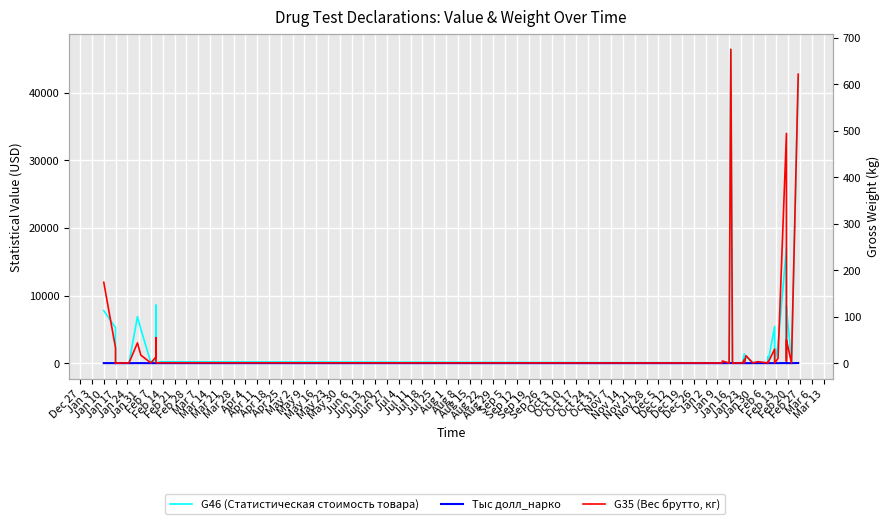

True or false: G46 (Статистическая стоимость товара) and G35 (Вес брутто, кг) cross at least once.

False